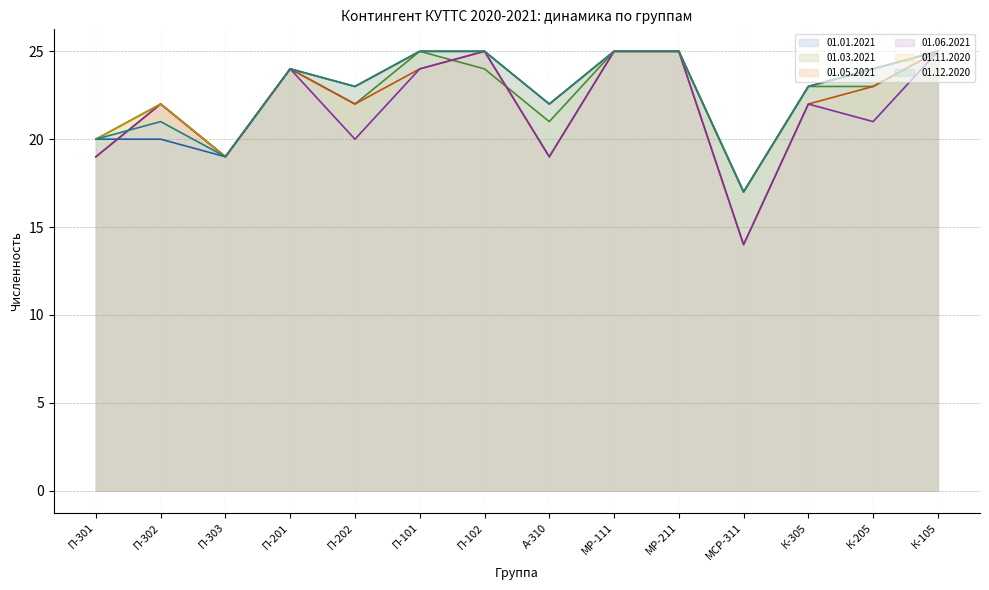

What is the greatest value displayed?

25